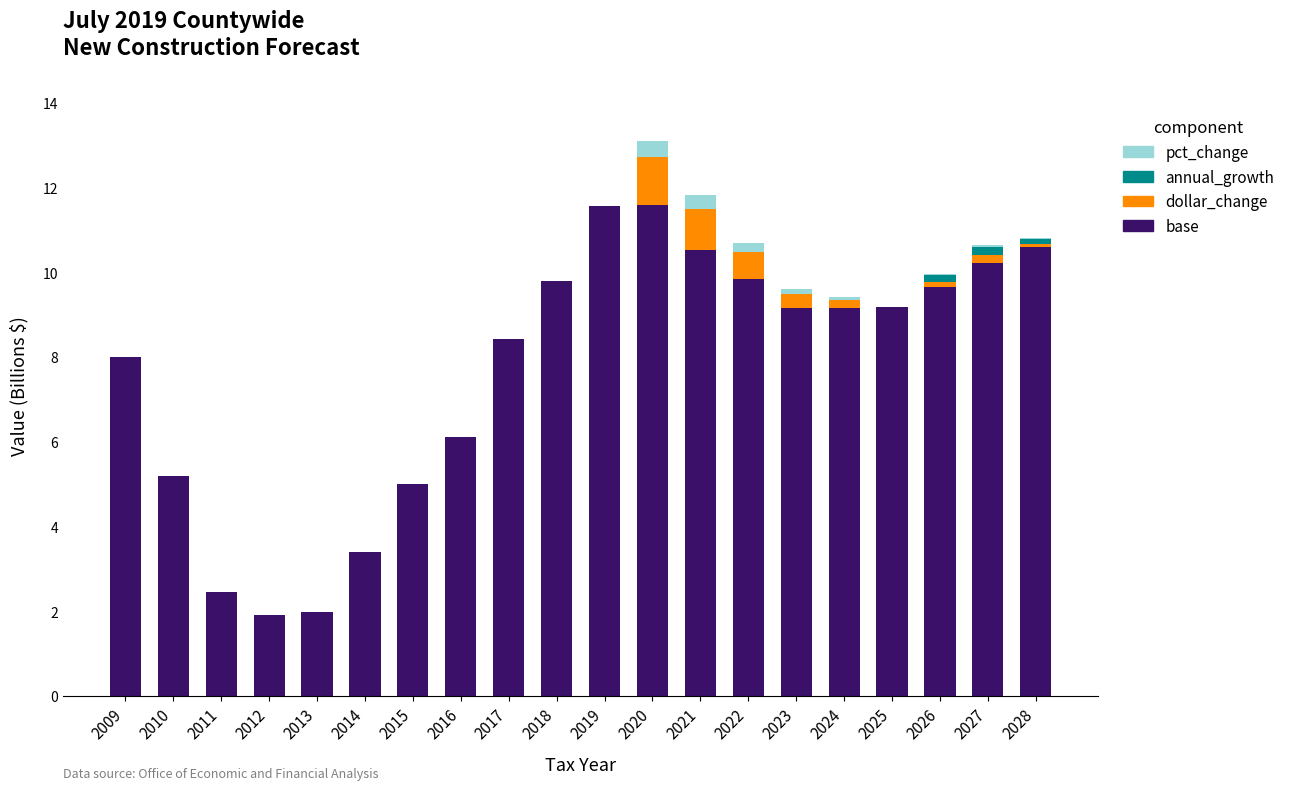

What is the highest value of the base series?

11.6